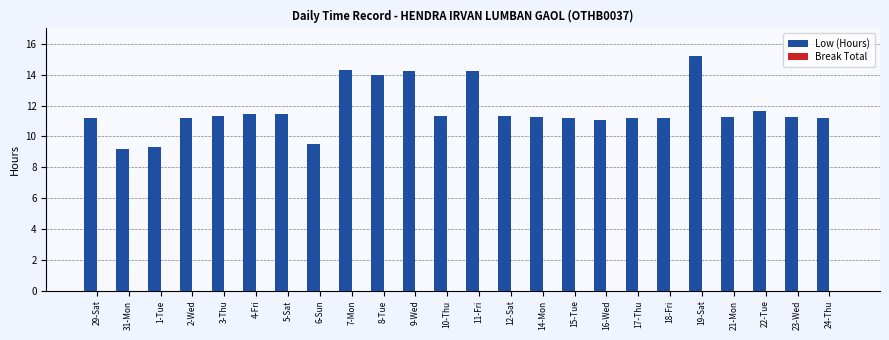

The chart shows a value of 5.0 at 21-Mon. True or false?

False